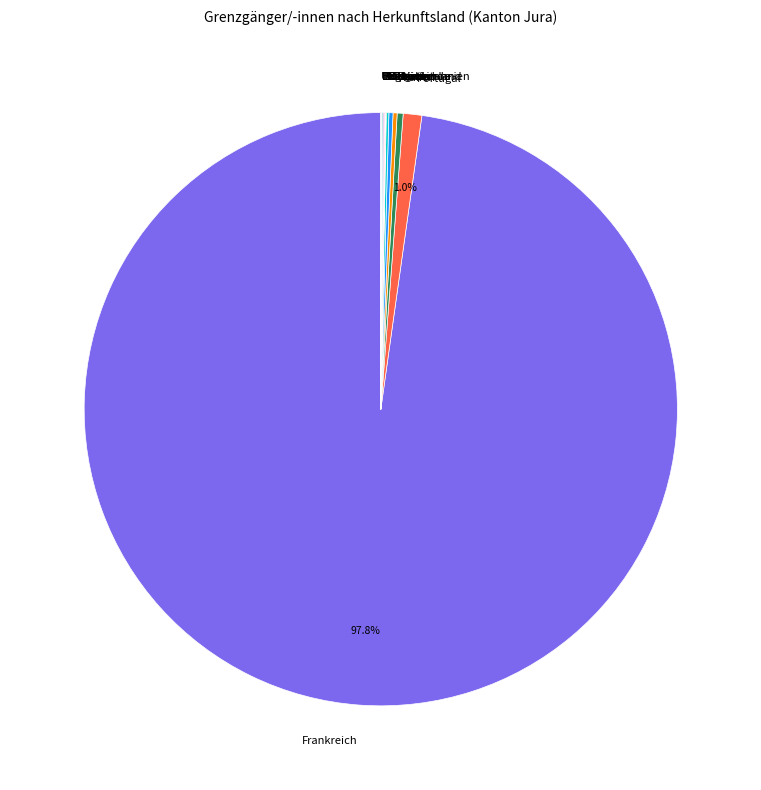

Which slice represents more than half of the pie?

Frankreich